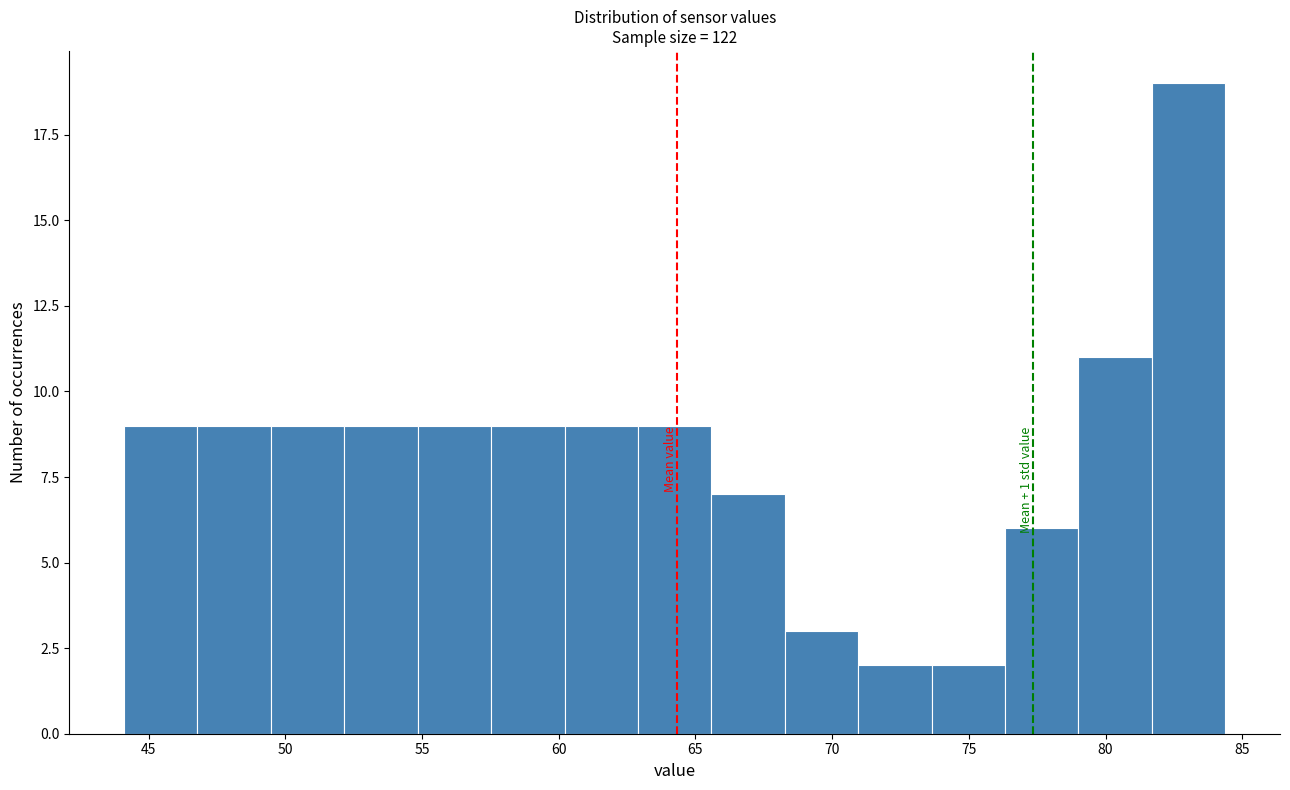

Over which range of the x-axis is the bar tallest?

81.5 to 84.5